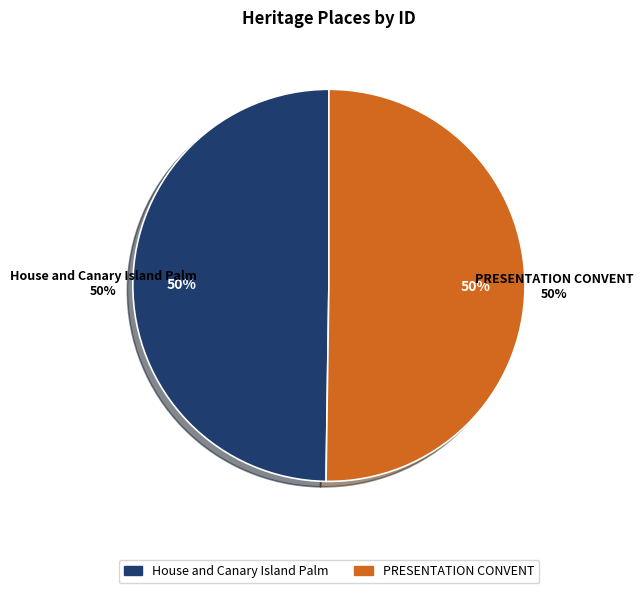

Which has a higher value, PRESENTATION CONVENT or House and Canary Island Palm?

PRESENTATION CONVENT